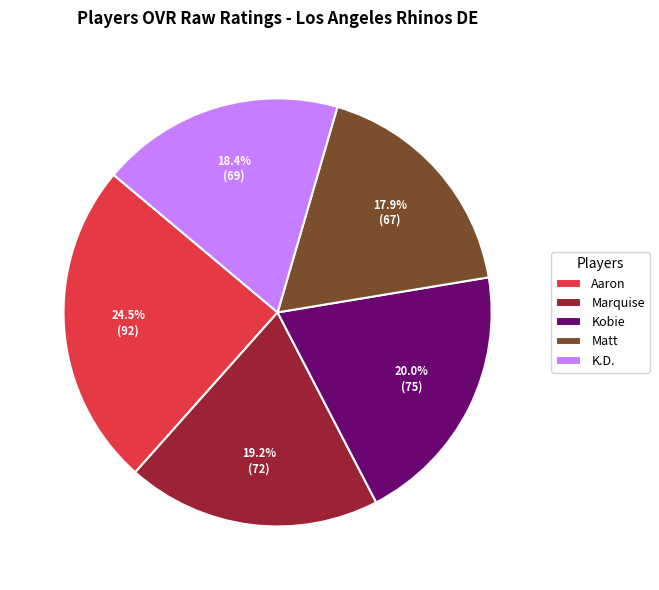

Is Kobie the majority of the pie?

No